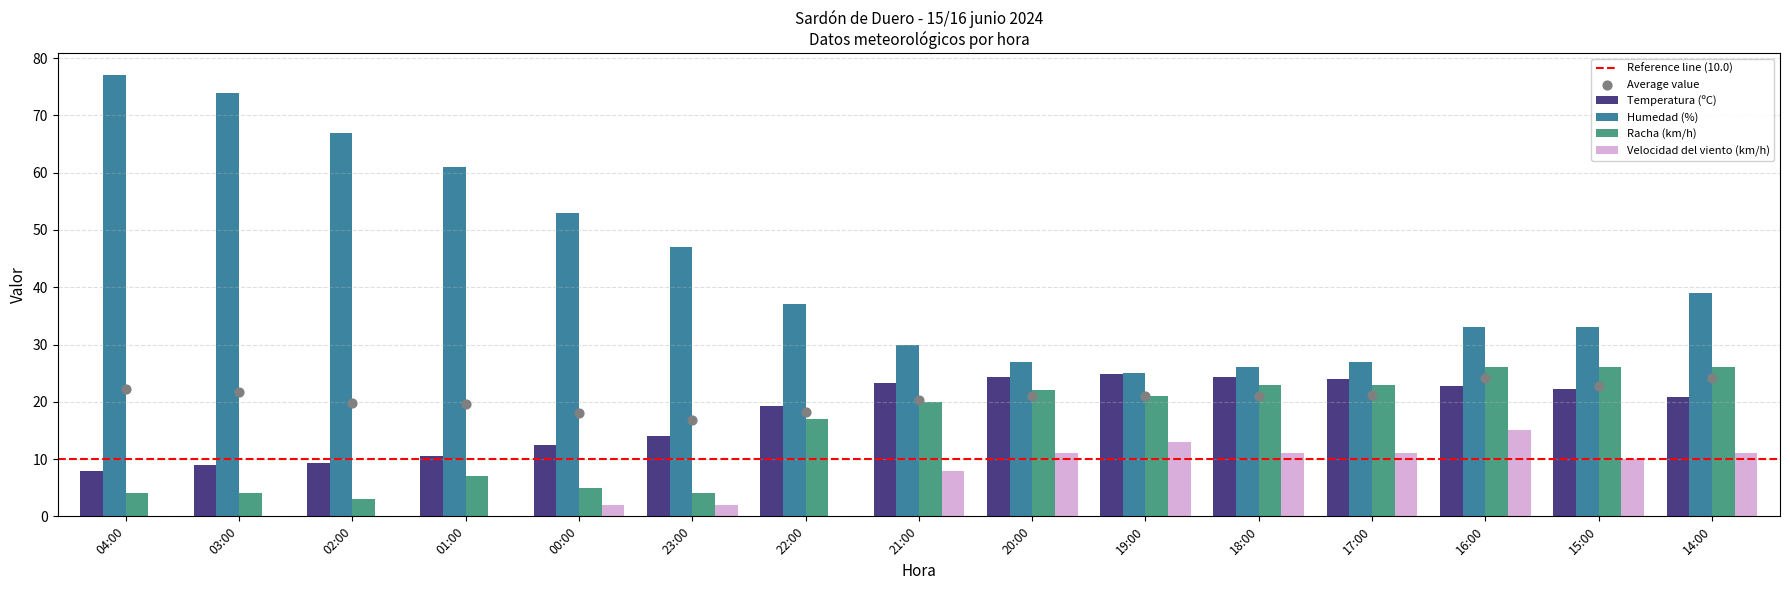

Which series has the largest total across all categories?

Humedad (%)